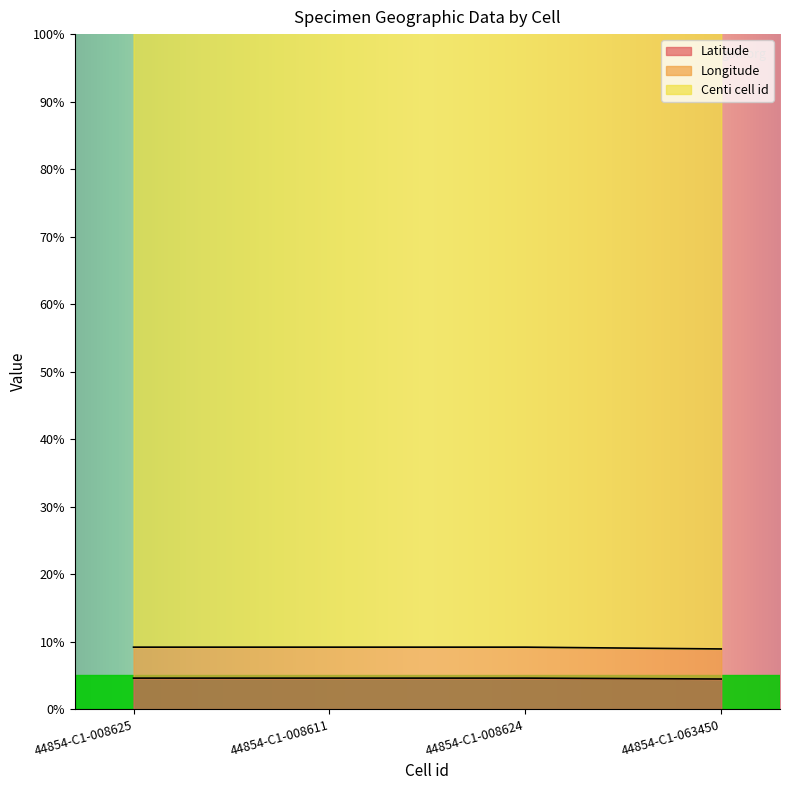

What is the value of the Latitude point at the 3rd from the left?

4.6